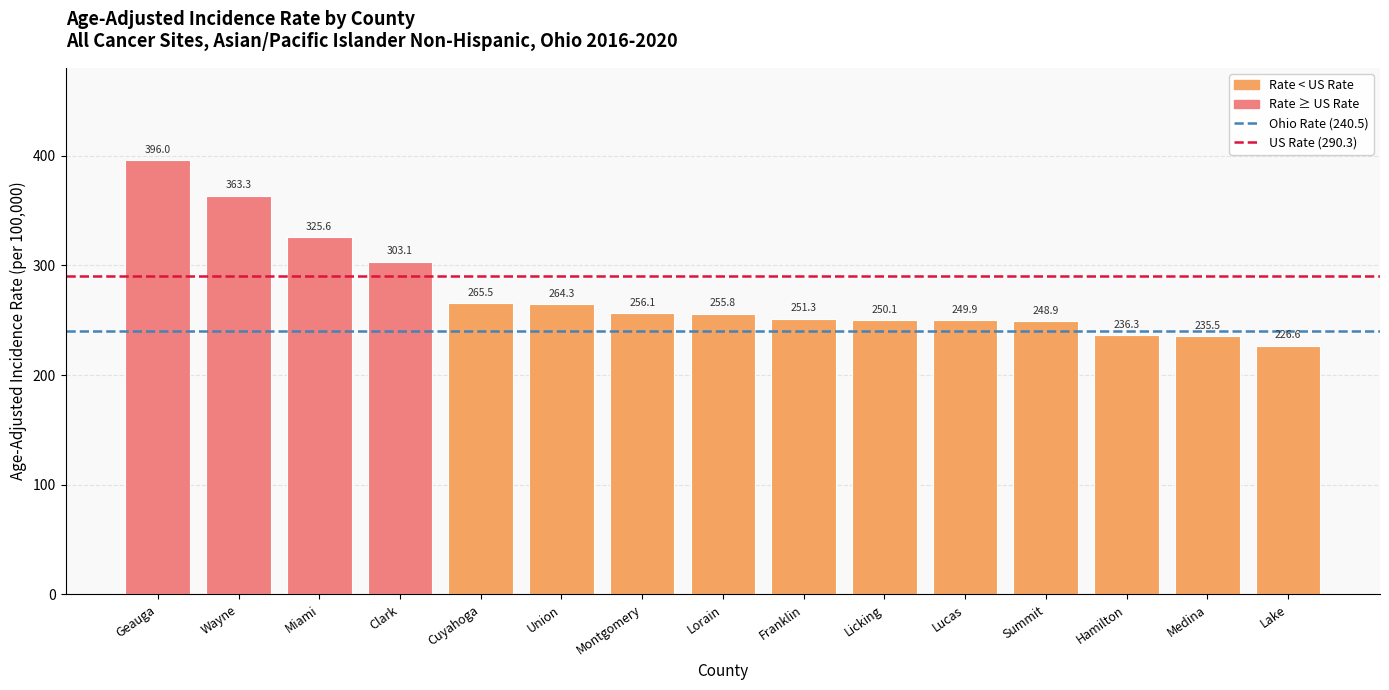

What is the maximum value shown in the chart?

396.0